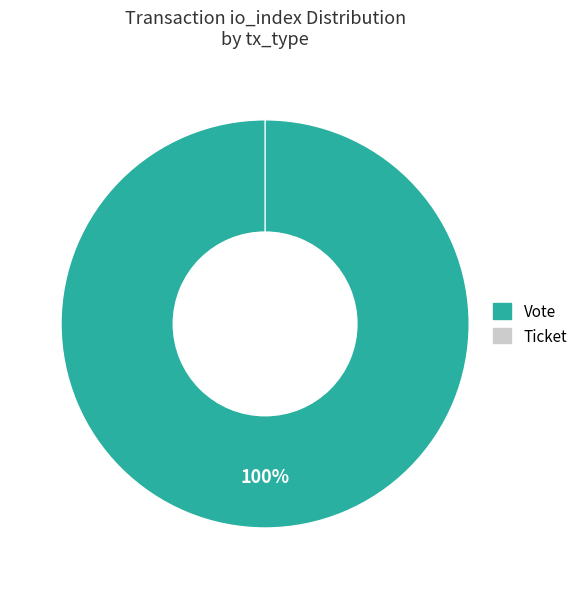

To the nearest percent, what is the difference between the Ticket and Vote slice percentages?

100%